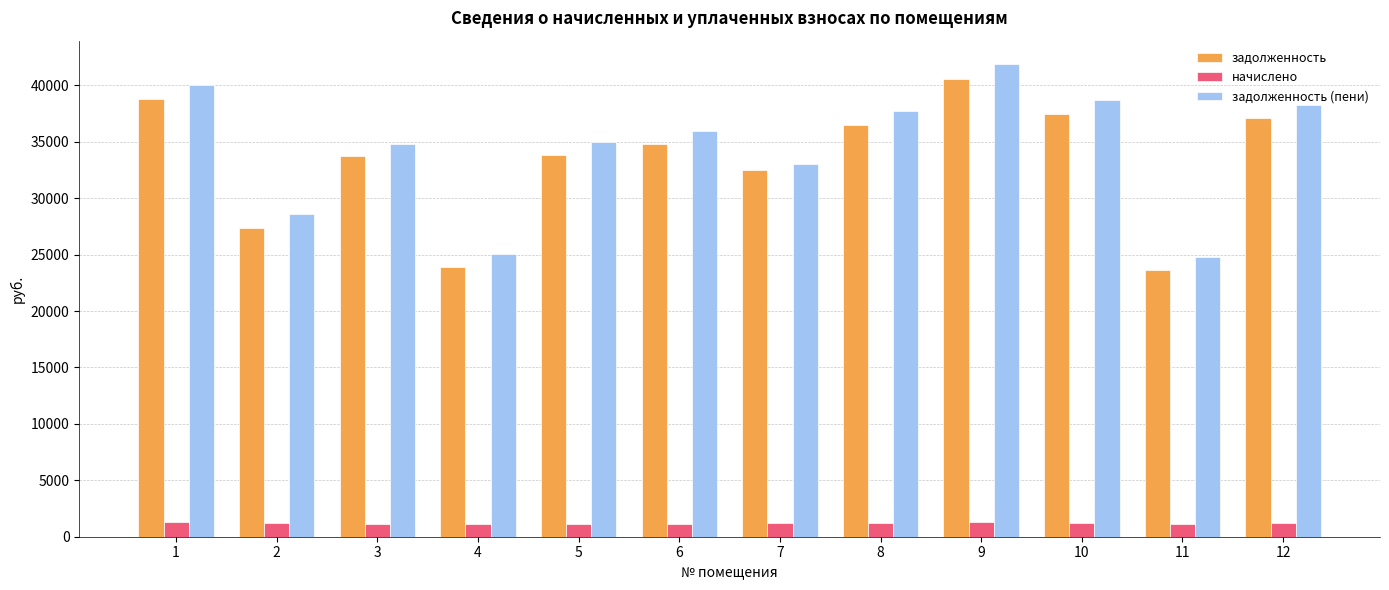

True or false: задолженность (пени) has a value of 38694.8 at 10.

True